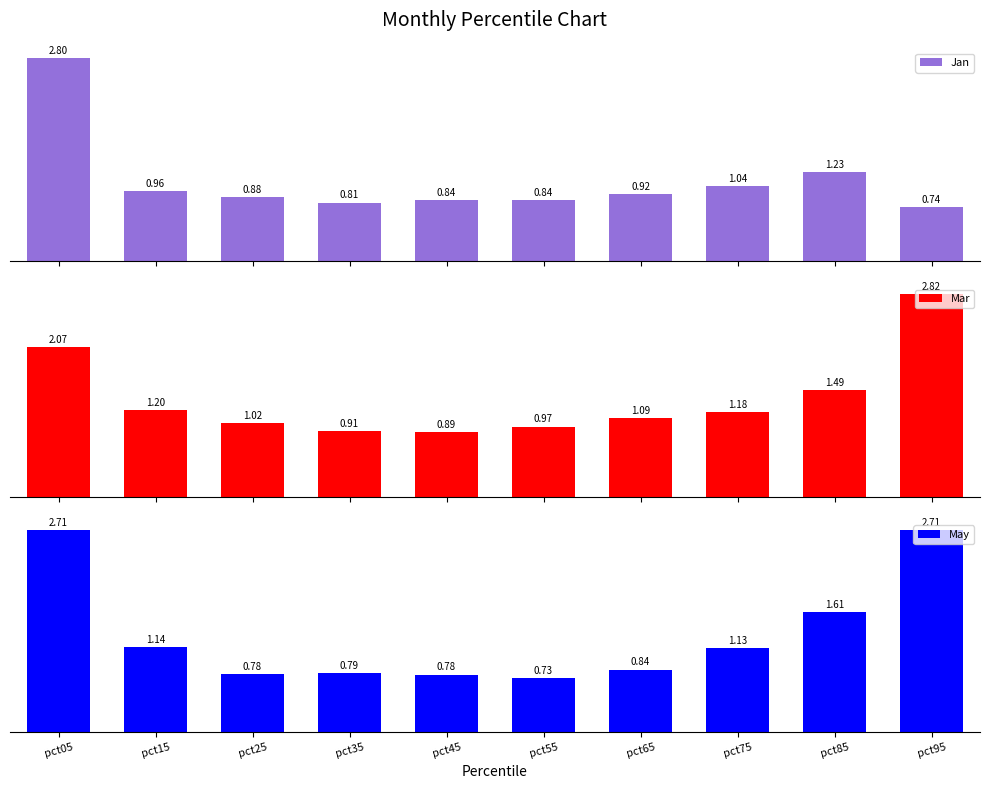

Is the value of Jan at pct45 greater than the value of May at pct15?

No